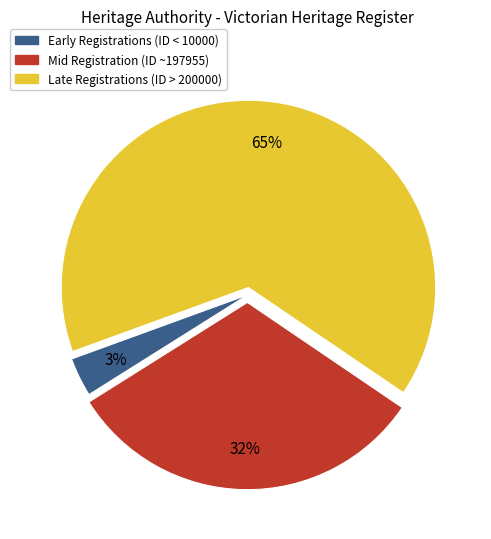

Does any single category account for the majority?

Yes